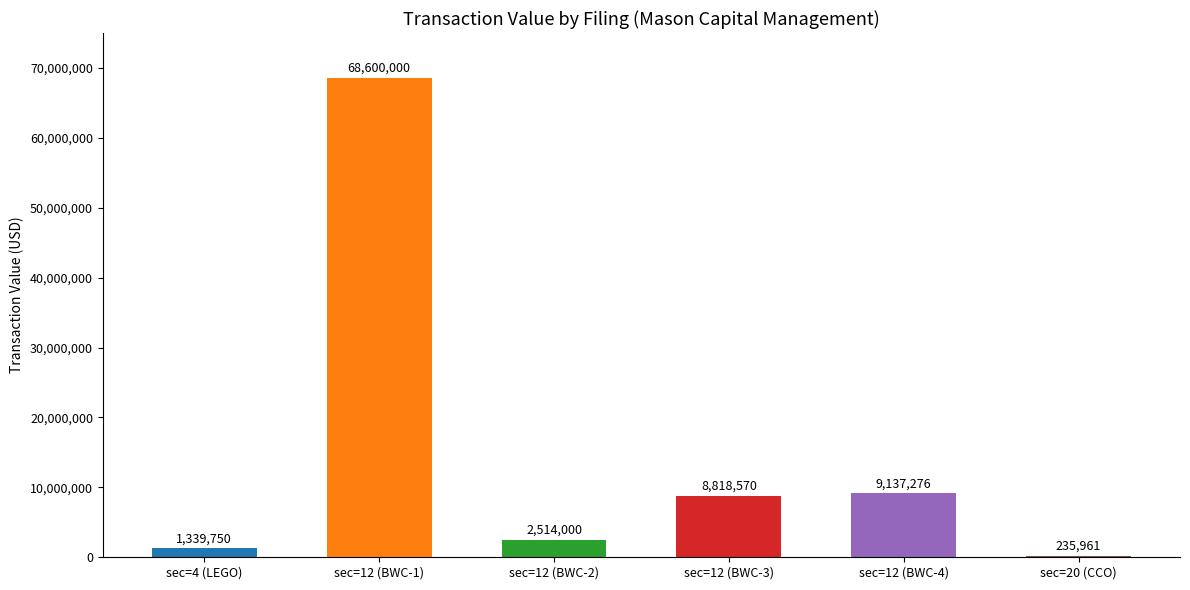

The chart shows a value of 8818570 at sec=12 (BWC-3). True or false?

True